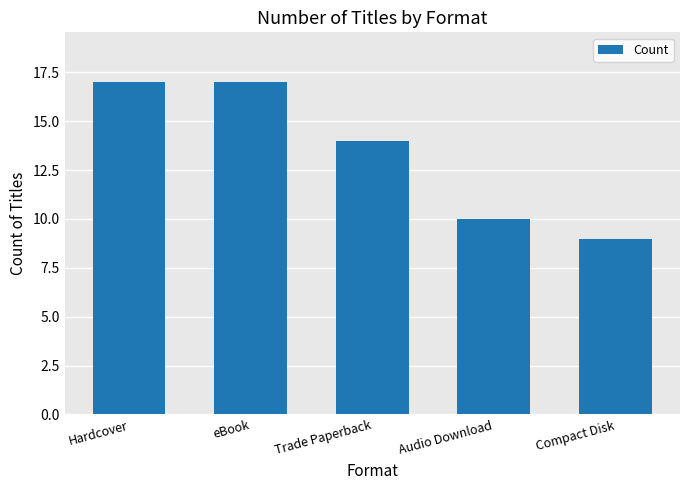

What position from the right is Compact Disk?

1